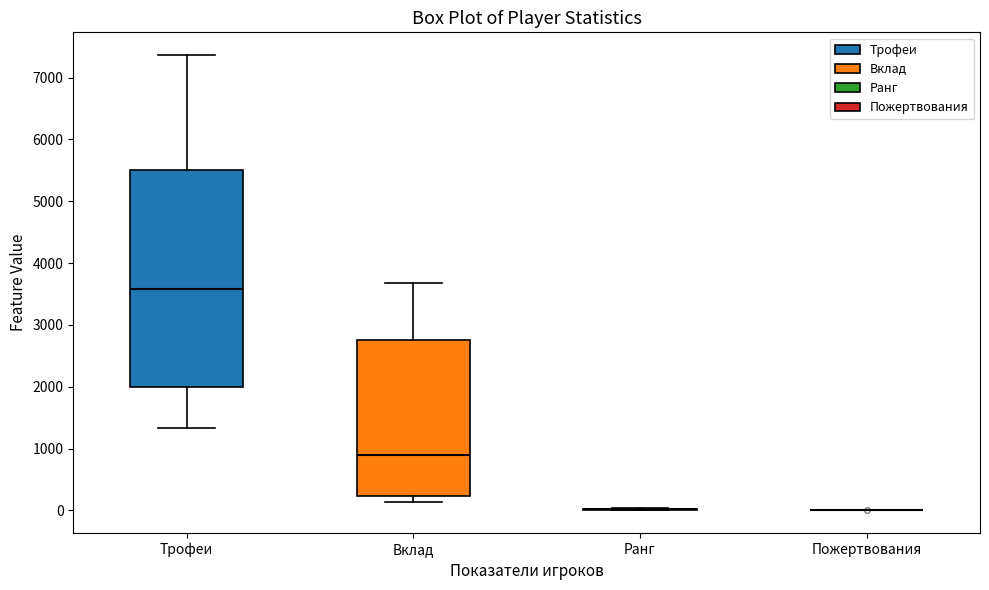

Where is the lower edge of the box for Трофеи on the y-axis? The values are not printed on the chart, so give them approximately, as read against the axis.

2000